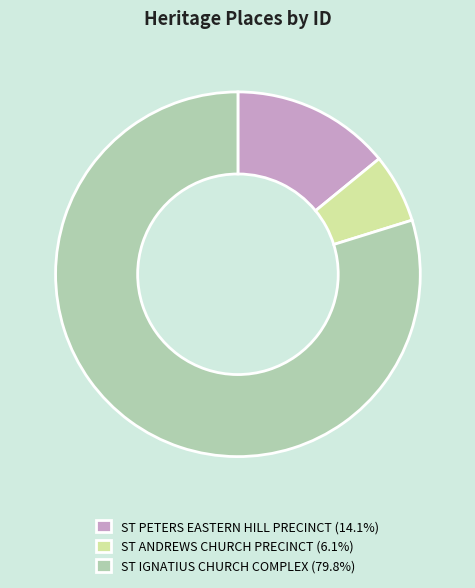

Is there any slice that represents more than half of the pie?

Yes